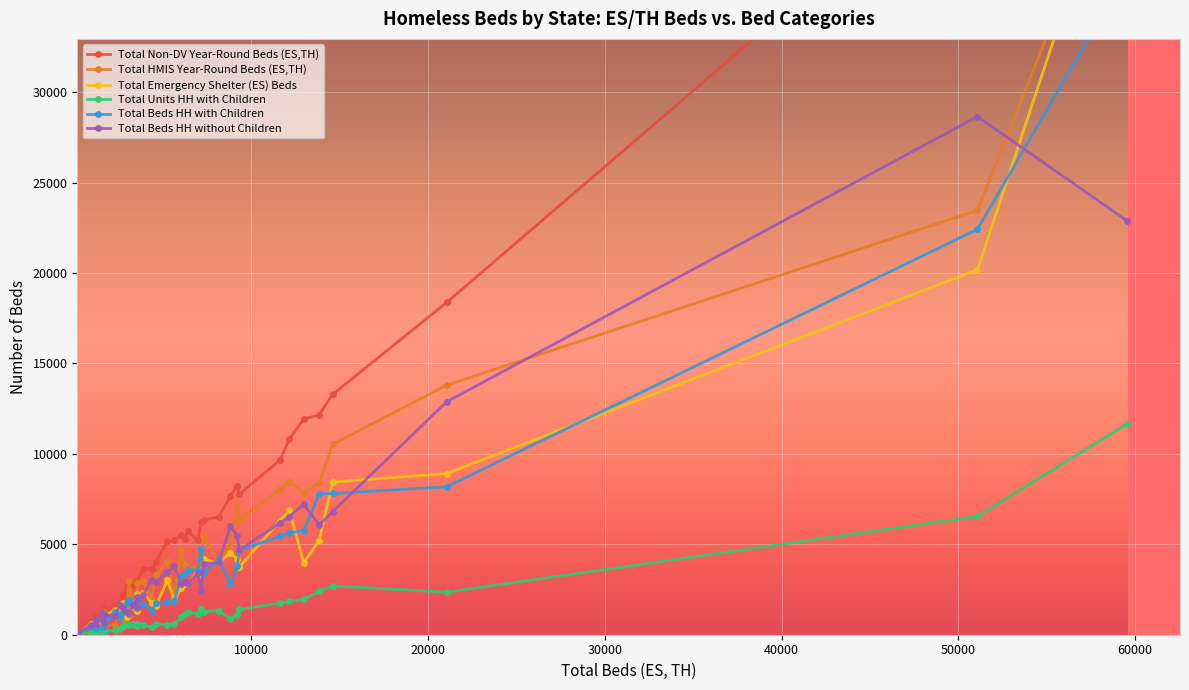

True or false: Total Units HH with Children has more than 1 interior local peaks.

True